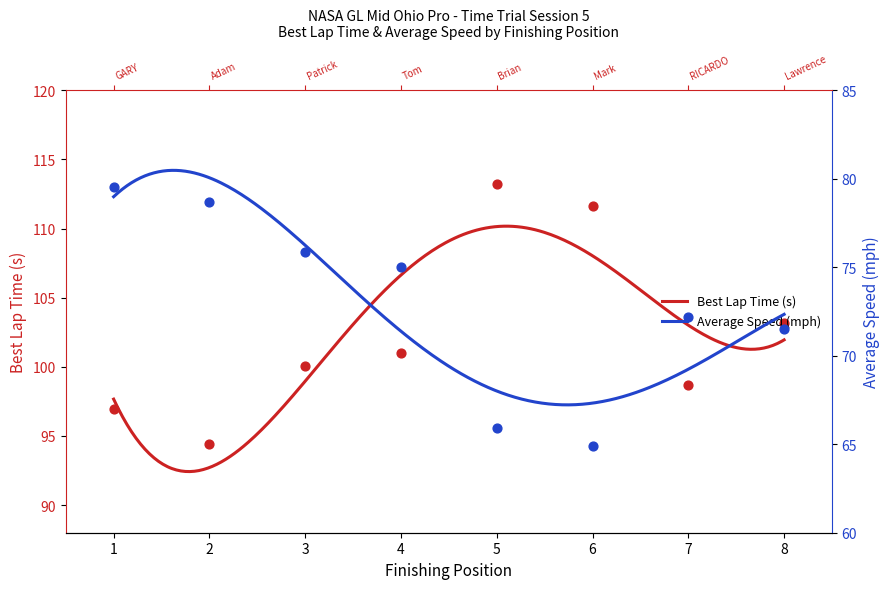

Is the value of Average Speed (mph) at 3 greater than the value of Best Lap Time (s) at 3?

No